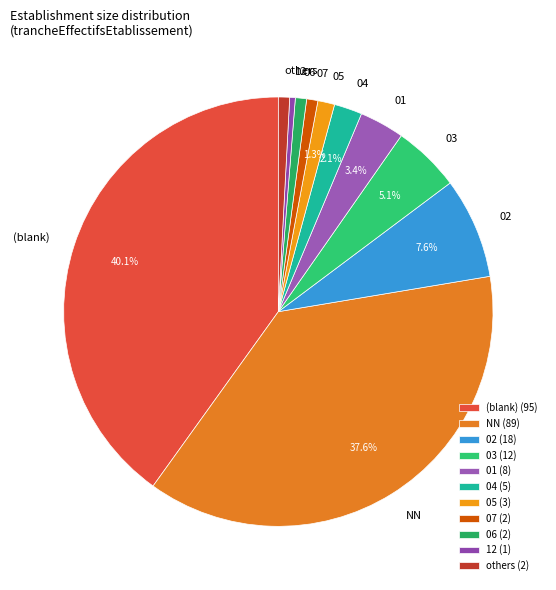

How many slices are in this pie chart?

11